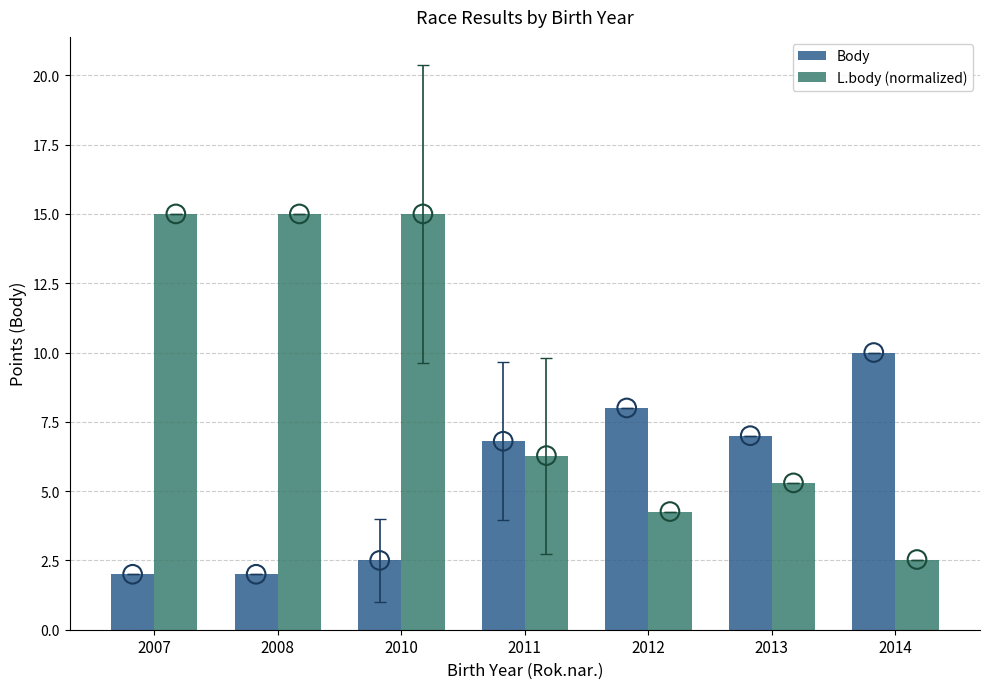

At how many categories does at least one series exceed 8?

4